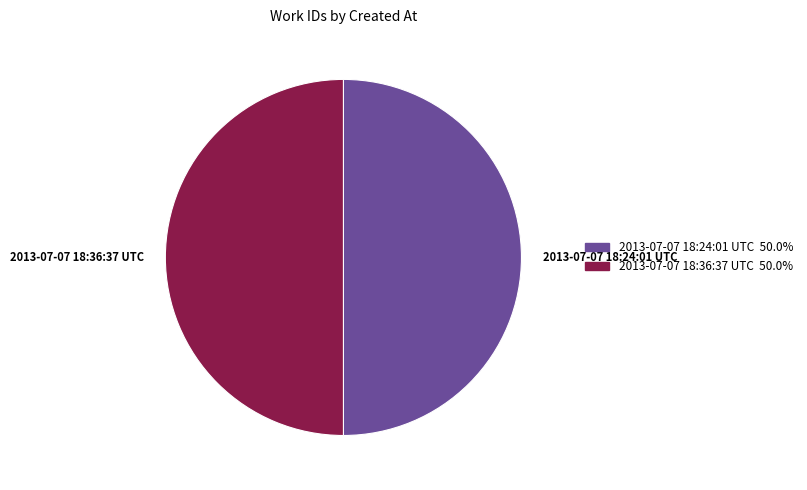

What is the ratio of the value at 2013-07-07 18:24:01 UTC to the value at 2013-07-07 18:36:37 UTC?

1.0